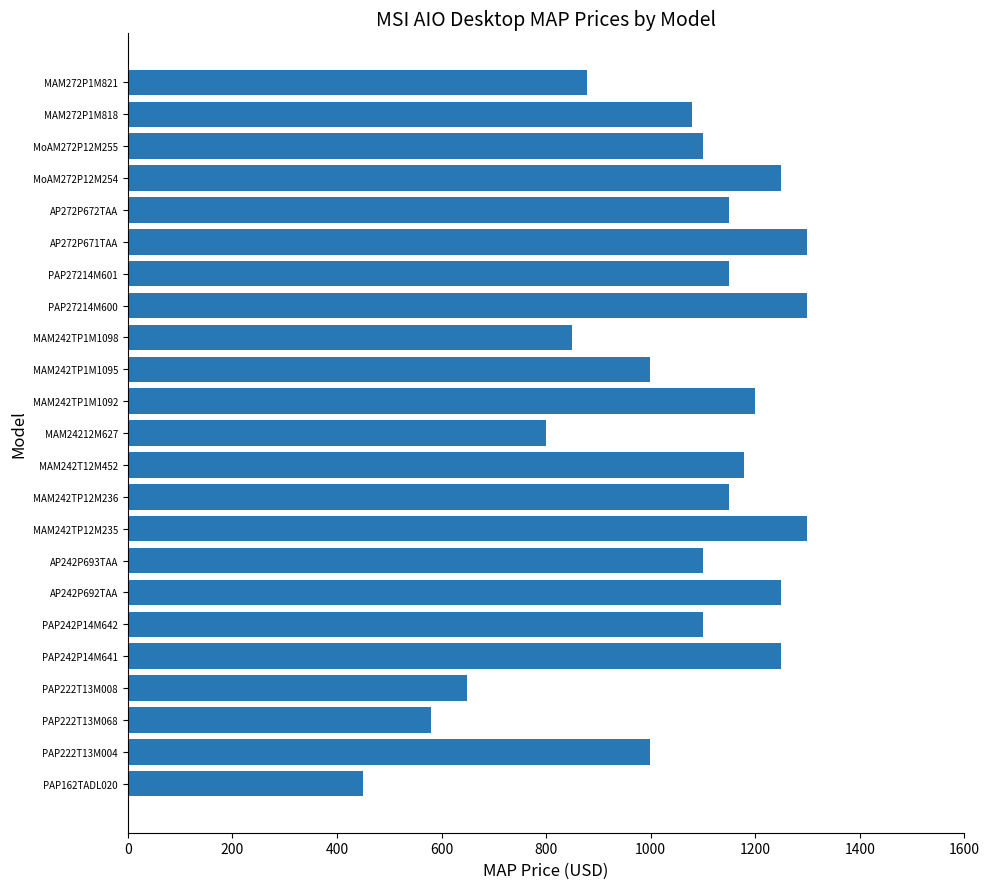

Count the number of data series in this chart.

1